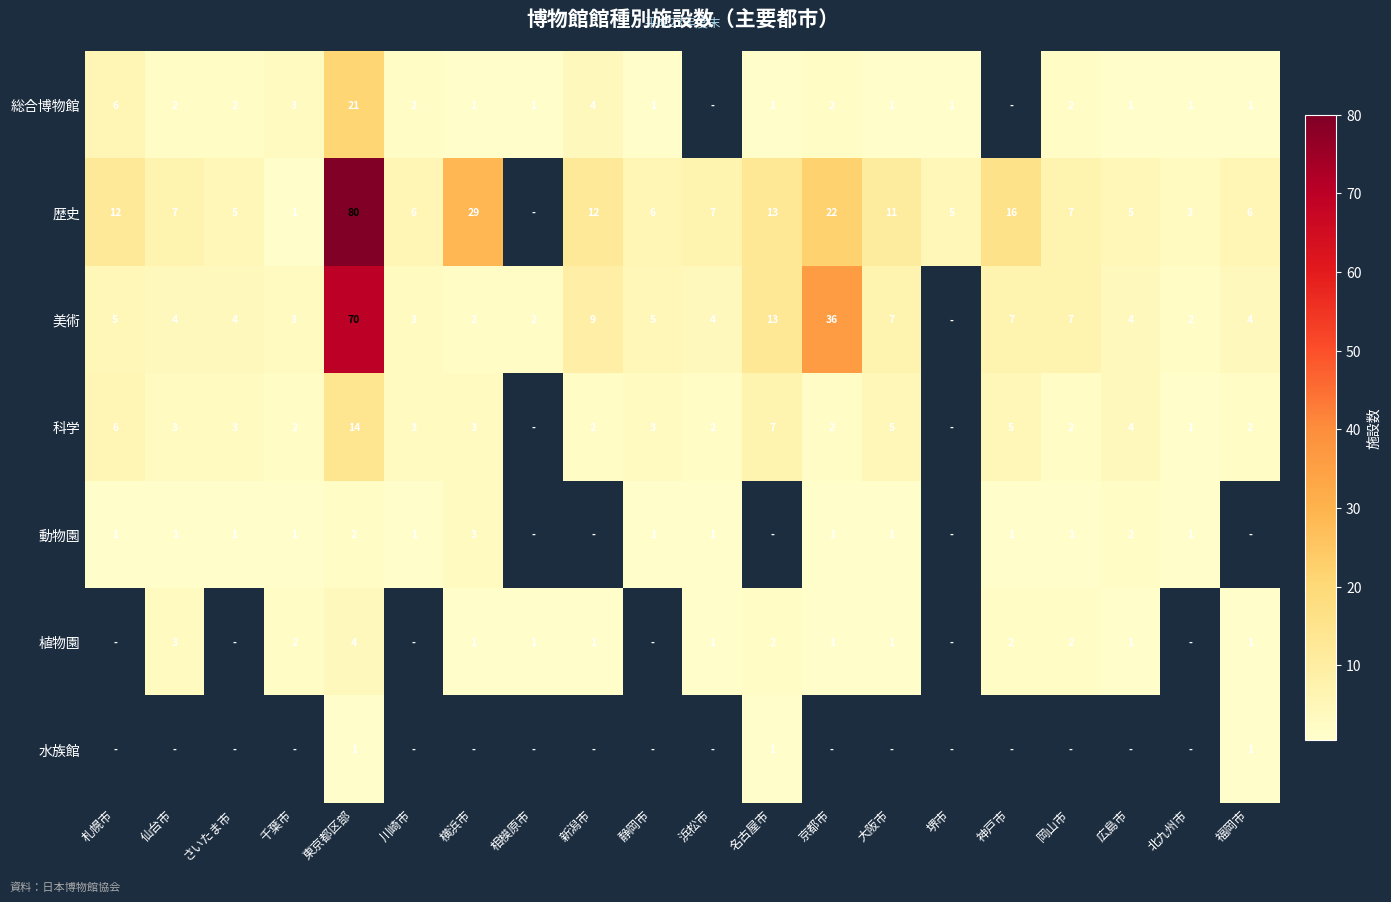

The value of 科学 at 福岡市 is 2. True or false?

True